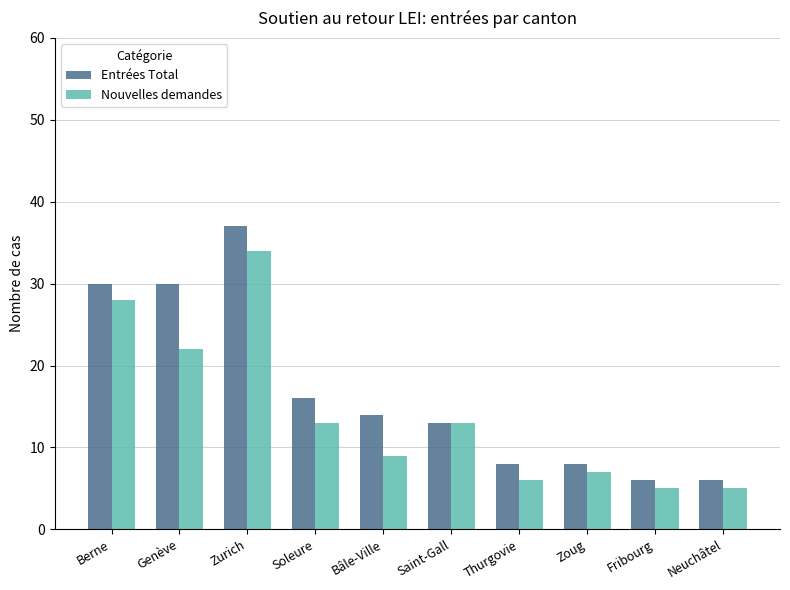

What is the difference between the maximum and minimum values in the Entrées Total series?

31